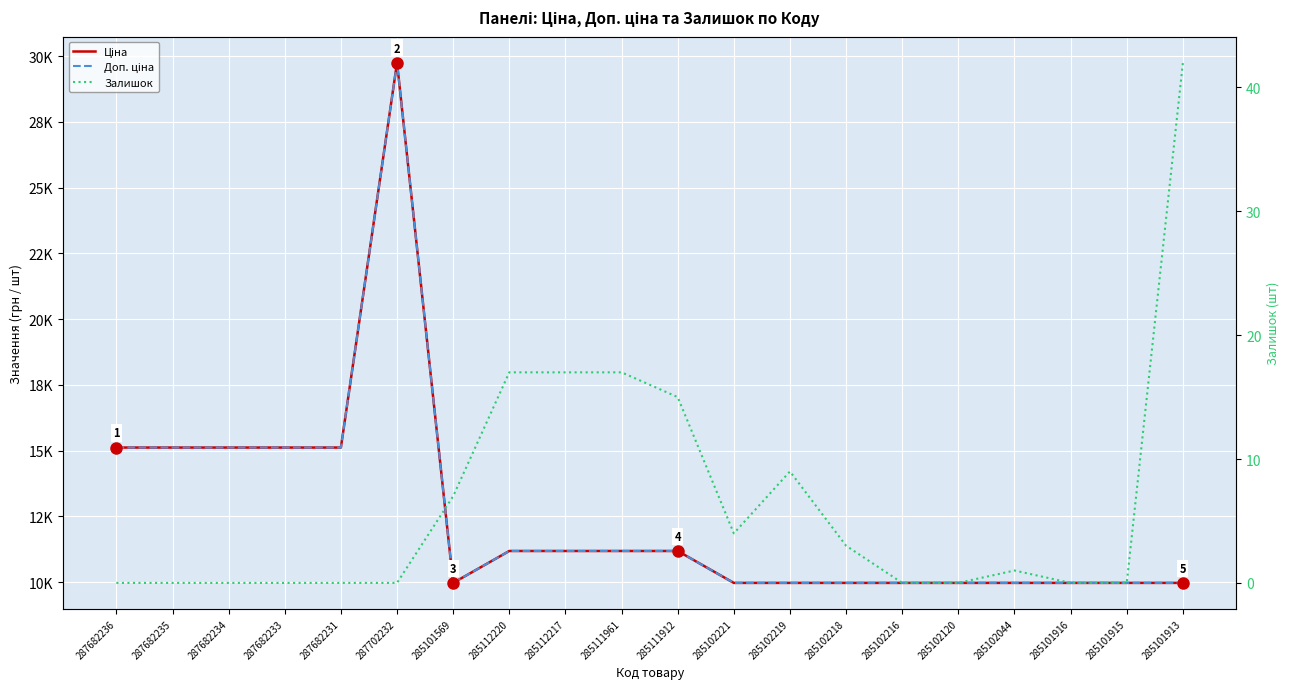

How many data points does each series have?

20